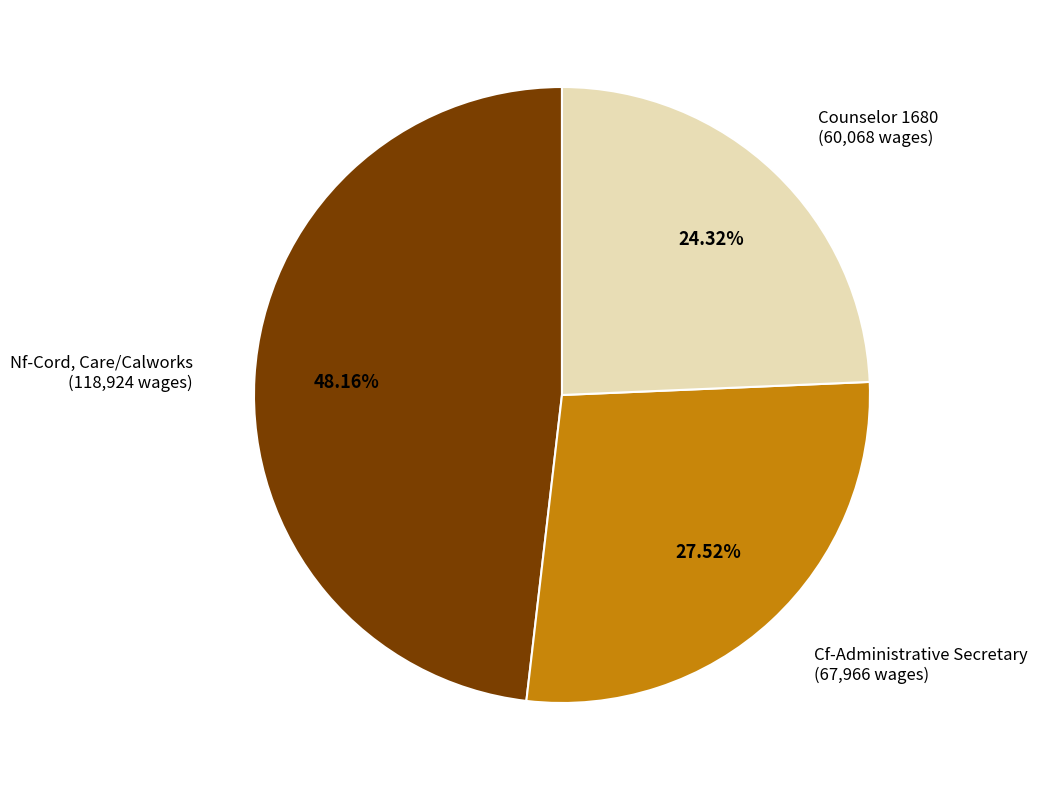

Rank the categories by value from lowest to highest.

Counselor 1680, Cf-Administrative Secretary, Nf-Cord, Care/Calworks